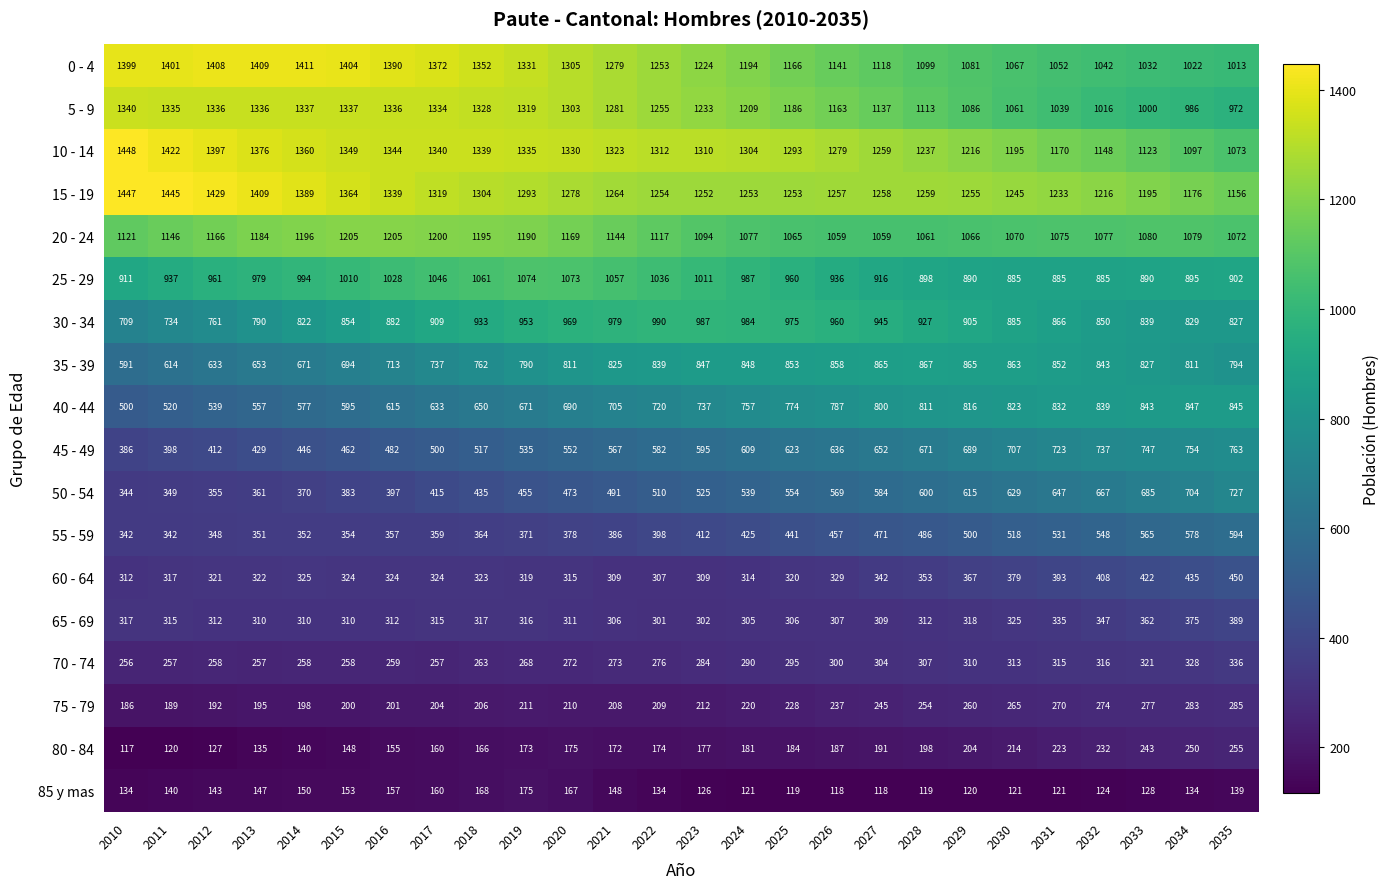

What is the sum of all 30 - 34 values?

23064